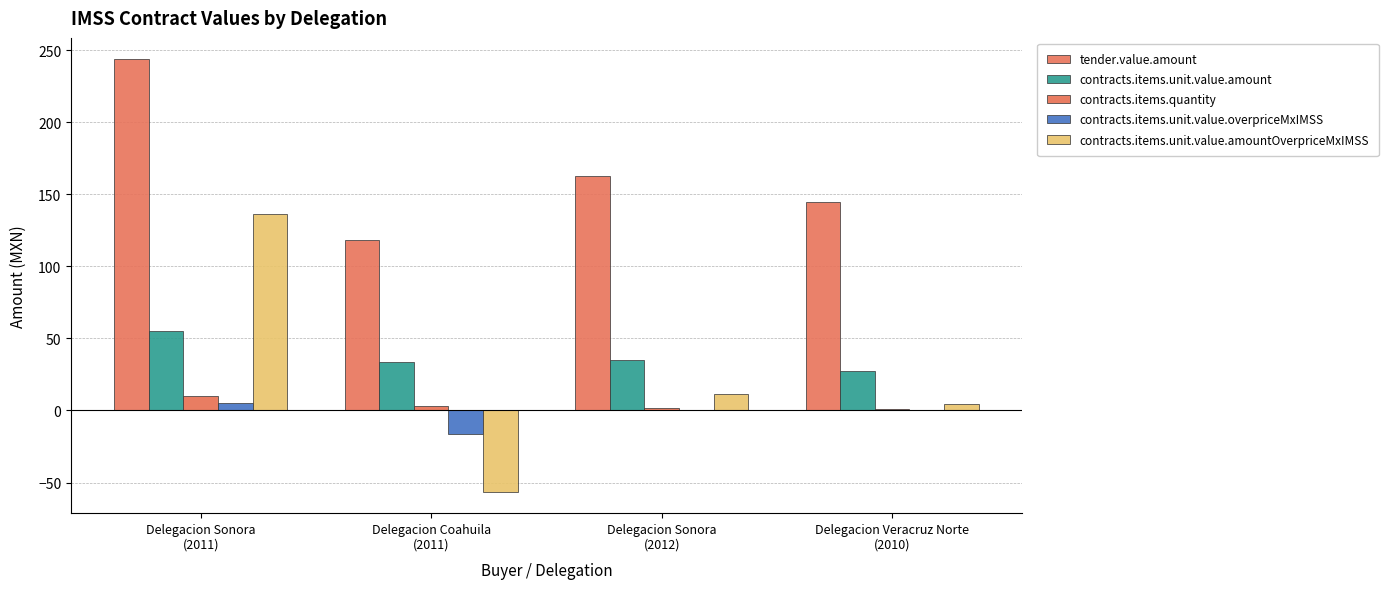

What is the total value across all series at Delegacion Coahuila
(2011)?

82.8